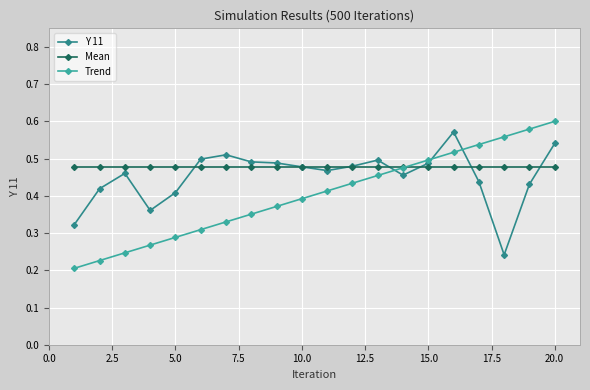

How many Y 11 values are between 0 and 1?

20